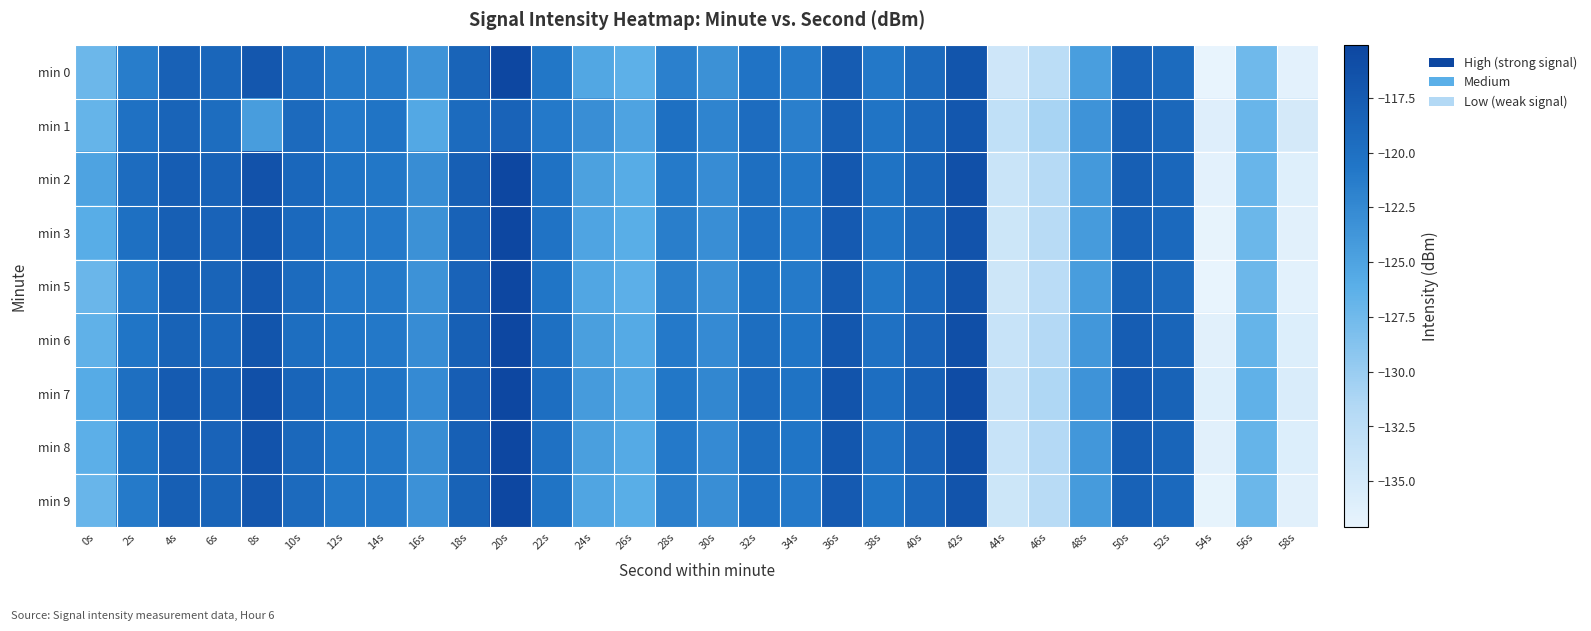

Reading right to left, what are all the values shown in this chart?

min 0: 58s=-136.6	56s=-127.4	54s=-137.1	52s=-119.4	50s=-118.5	48s=-124.5	46s=-132.4	44s=-134.4	42s=-116.8	40s=-119.2	38s=-120.8	36s=-117.7	34s=-121.2	32s=-120.4	30s=-123.3	28s=-121.7	26s=-126.4	24s=-125.4	22s=-120.7	20s=-115.1	18s=-118.6	16s=-123.5	14s=-121.2	12s=-121.1	10s=-119.5	8s=-117.1	6s=-118.8	4s=-118.3	2s=-121.4	0s=-127.3
min 1: 58s=-135.0	56s=-127.0	54s=-136.0	52s=-119.0	50s=-118.0	48s=-123.5	46s=-131.0	44s=-133.0	42s=-117.0	40s=-119.0	38s=-120.5	36s=-118.0	34s=-121.5	32s=-119.5	30s=-122.0	28s=-120.0	26s=-125.0	24s=-123.0	22s=-121.0	20s=-118.5	18s=-119.3	16s=-125.5	14s=-120.5	12s=-121.0	10s=-119.3	8s=-124.4	6s=-119.6	4s=-118.6	2s=-120.1	0s=-126.8
min 2: 58s=-136.1	56s=-127.0	54s=-136.6	52s=-118.9	50s=-118.0	48s=-124.0	46s=-131.9	44s=-133.9	42s=-116.3	40s=-118.7	38s=-120.3	36s=-117.2	34s=-120.8	32s=-119.9	30s=-122.8	28s=-121.1	26s=-125.9	24s=-124.8	22s=-120.2	20s=-114.5	18s=-118.0	16s=-122.9	14s=-120.7	12s=-120.5	10s=-118.9	8s=-116.5	6s=-118.3	4s=-117.8	2s=-119.5	0s=-125.0
min 3: 58s=-136.4	56s=-127.2	54s=-137.0	52s=-119.2	50s=-118.3	48s=-124.3	46s=-132.2	44s=-134.2	42s=-116.6	40s=-119.0	38s=-120.5	36s=-117.5	34s=-121.0	32s=-120.1	30s=-123.0	28s=-121.4	26s=-126.1	24s=-125.1	22s=-120.4	20s=-115.0	18s=-118.3	16s=-123.2	14s=-121.0	12s=-120.8	10s=-119.2	8s=-117.0	6s=-118.5	4s=-118.0	2s=-120.0	0s=-126.0
min 5: 58s=-136.5	56s=-127.3	54s=-137.1	52s=-119.3	50s=-118.4	48s=-124.4	46s=-132.3	44s=-134.3	42s=-116.7	40s=-119.2	38s=-120.7	36s=-117.6	34s=-121.1	32s=-120.3	30s=-123.1	28s=-121.6	26s=-126.2	24s=-125.3	22s=-120.6	20s=-115.1	18s=-118.5	16s=-123.4	14s=-121.1	12s=-121.0	10s=-119.4	8s=-117.2	6s=-118.6	4s=-118.1	2s=-121.2	0s=-127.1
min 6: 58s=-135.9	56s=-126.8	54s=-136.4	52s=-118.7	50s=-117.8	48s=-123.8	46s=-131.7	44s=-133.7	42s=-116.1	40s=-118.5	38s=-120.1	36s=-117.0	34s=-120.6	32s=-119.7	30s=-122.6	28s=-121.0	26s=-125.7	24s=-124.6	22s=-120.0	20s=-114.8	18s=-118.2	16s=-122.8	14s=-120.9	12s=-120.6	10s=-119.7	8s=-116.8	6s=-118.9	4s=-118.4	2s=-120.6	0s=-126.5
min 7: 58s=-135.6	56s=-126.5	54s=-136.1	52s=-118.4	50s=-117.5	48s=-123.5	46s=-131.4	44s=-133.4	42s=-115.8	40s=-118.2	38s=-119.8	36s=-116.7	34s=-120.3	32s=-119.4	30s=-122.3	28s=-120.7	26s=-125.4	24s=-124.3	22s=-119.8	20s=-114.4	18s=-117.9	16s=-122.6	14s=-120.5	12s=-120.3	10s=-118.7	8s=-116.3	6s=-118.2	4s=-117.6	2s=-119.9	0s=-125.8
min 8: 58s=-135.9	56s=-126.8	54s=-136.4	52s=-118.7	50s=-117.8	48s=-123.8	46s=-131.7	44s=-133.7	42s=-116.1	40s=-118.5	38s=-120.1	36s=-117.0	34s=-120.6	32s=-119.7	30s=-122.6	28s=-121.0	26s=-125.7	24s=-124.6	22s=-120.1	20s=-114.7	18s=-118.2	16s=-122.9	14s=-120.8	12s=-120.6	10s=-119.0	8s=-116.6	6s=-118.5	4s=-117.9	2s=-120.3	0s=-126.2
min 9: 58s=-136.4	56s=-127.2	54s=-136.9	52s=-119.2	50s=-118.3	48s=-124.3	46s=-132.2	44s=-134.2	42s=-116.7	40s=-119.1	38s=-120.6	36s=-117.5	34s=-121.0	32s=-120.2	30s=-123.0	28s=-121.5	26s=-126.1	24s=-125.2	22s=-120.5	20s=-115.0	18s=-118.4	16s=-123.3	14s=-121.0	12s=-120.9	10s=-119.3	8s=-117.1	6s=-118.6	4s=-118.0	2s=-121.1	0s=-127.0